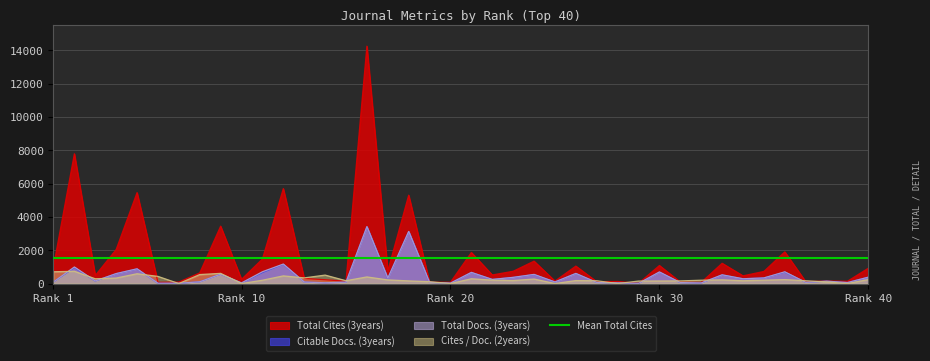

How many values in the Total Docs. (3years) series exceed 249?

19